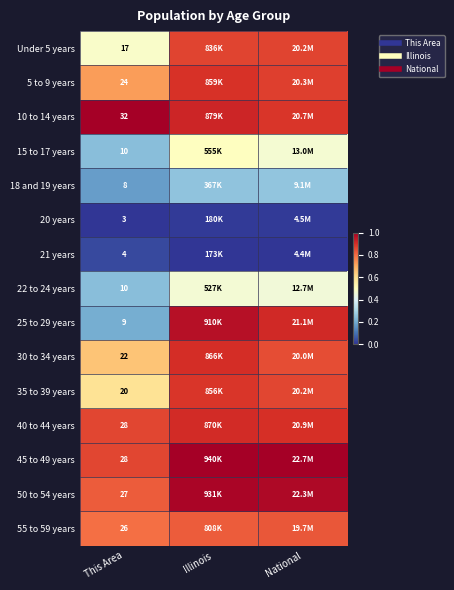

The 18 and 19 years series shows 0.4 at National. True or false?

False